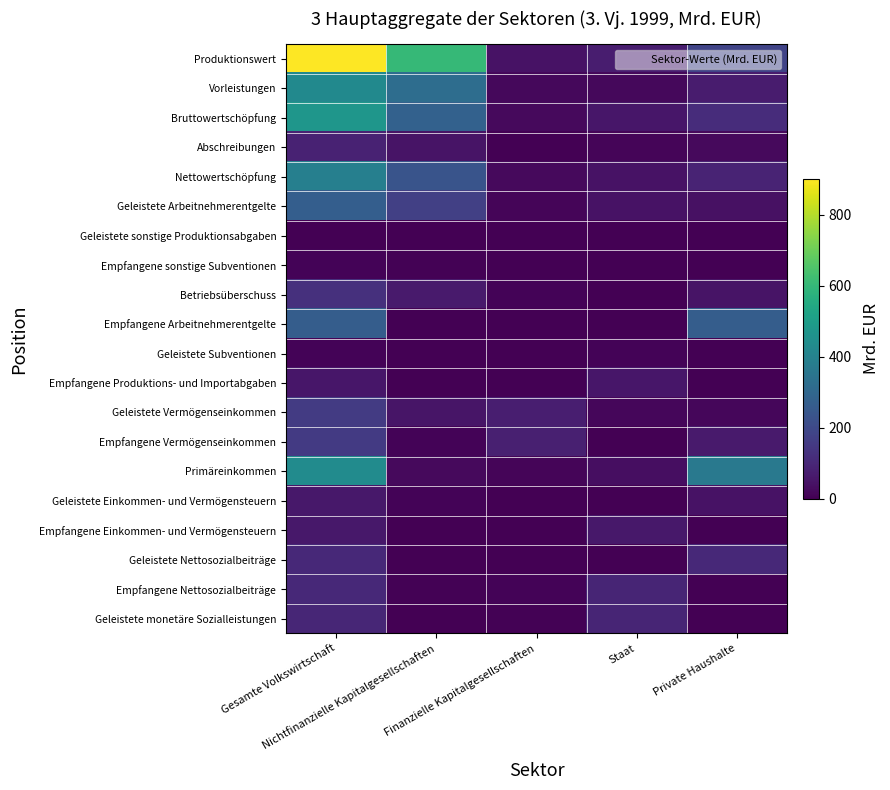

Reading left to right, what are all the values shown in this chart?

Produktionswert: Gesamte Volkswirtschaft=901.2	Nichtfinanzielle Kapitalgesellschaften=602.9	Finanzielle Kapitalgesellschaften=43.0	Staat=72.6	Private Haushalte=182.7
Vorleistungen: Gesamte Volkswirtschaft=428.4	Nichtfinanzielle Kapitalgesellschaften=321.4	Finanzielle Kapitalgesellschaften=19.0	Staat=18.9	Private Haushalte=69.1
Bruttowertschöpfung: Gesamte Volkswirtschaft=472.8	Nichtfinanzielle Kapitalgesellschaften=281.5	Finanzielle Kapitalgesellschaften=24.1	Staat=53.7	Private Haushalte=113.6
Abschreibungen: Gesamte Volkswirtschaft=85.4	Nichtfinanzielle Kapitalgesellschaften=48.7	Finanzielle Kapitalgesellschaften=2.0	Staat=11.4	Private Haushalte=23.4
Nettowertschöpfung: Gesamte Volkswirtschaft=387.4	Nichtfinanzielle Kapitalgesellschaften=232.7	Finanzielle Kapitalgesellschaften=22.1	Staat=42.3	Private Haushalte=90.3
Geleistete Arbeitnehmerentgelte: Gesamte Volkswirtschaft=268.3	Nichtfinanzielle Kapitalgesellschaften=171.2	Finanzielle Kapitalgesellschaften=13.3	Staat=42.9	Private Haushalte=40.9
Geleistete sonstige Produktionsabgaben: Gesamte Volkswirtschaft=3.3	Nichtfinanzielle Kapitalgesellschaften=1.6	Finanzielle Kapitalgesellschaften=0.1	Staat=0.0	Private Haushalte=1.6
Empfangene sonstige Subventionen: Gesamte Volkswirtschaft=7.5	Nichtfinanzielle Kapitalgesellschaften=6.3	Finanzielle Kapitalgesellschaften=0.0	Staat=0.3	Private Haushalte=1.0
Betriebsüberschuss: Gesamte Volkswirtschaft=123.3	Nichtfinanzielle Kapitalgesellschaften=66.2	Finanzielle Kapitalgesellschaften=8.7	Staat=0.0	Private Haushalte=48.7
Empfangene Arbeitnehmerentgelte: Gesamte Volkswirtschaft=267.3	Nichtfinanzielle Kapitalgesellschaften=0.0	Finanzielle Kapitalgesellschaften=0.0	Staat=0.0	Private Haushalte=267.3
Geleistete Subventionen: Gesamte Volkswirtschaft=8.7	Nichtfinanzielle Kapitalgesellschaften=0.0	Finanzielle Kapitalgesellschaften=0.0	Staat=8.7	Private Haushalte=0.0
Empfangene Produktions- und Importabgaben: Gesamte Volkswirtschaft=55.5	Nichtfinanzielle Kapitalgesellschaften=0.0	Finanzielle Kapitalgesellschaften=0.0	Staat=55.5	Private Haushalte=0.0
Geleistete Vermögenseinkommen: Gesamte Volkswirtschaft=158.3	Nichtfinanzielle Kapitalgesellschaften=49.7	Finanzielle Kapitalgesellschaften=77.4	Staat=15.4	Private Haushalte=15.8
Empfangene Vermögenseinkommen: Gesamte Volkswirtschaft=154.2	Nichtfinanzielle Kapitalgesellschaften=7.5	Finanzielle Kapitalgesellschaften=79.6	Staat=2.8	Private Haushalte=64.3
Primäreinkommen: Gesamte Volkswirtschaft=433.2	Nichtfinanzielle Kapitalgesellschaften=24.1	Finanzielle Kapitalgesellschaften=10.8	Staat=33.9	Private Haushalte=364.5
Geleistete Einkommen- und Vermögensteuern: Gesamte Volkswirtschaft=56.6	Nichtfinanzielle Kapitalgesellschaften=9.6	Finanzielle Kapitalgesellschaften=3.4	Staat=0.0	Private Haushalte=43.6
Empfangene Einkommen- und Vermögensteuern: Gesamte Volkswirtschaft=57.0	Nichtfinanzielle Kapitalgesellschaften=0.0	Finanzielle Kapitalgesellschaften=0.0	Staat=57.0	Private Haushalte=0.0
Geleistete Nettosozialbeiträge: Gesamte Volkswirtschaft=104.7	Nichtfinanzielle Kapitalgesellschaften=0.0	Finanzielle Kapitalgesellschaften=0.0	Staat=0.0	Private Haushalte=104.7
Empfangene Nettosozialbeiträge: Gesamte Volkswirtschaft=105.2	Nichtfinanzielle Kapitalgesellschaften=3.9	Finanzielle Kapitalgesellschaften=7.6	Staat=93.6	Private Haushalte=0.1
Geleistete monetäre Sozialleistungen: Gesamte Volkswirtschaft=98.5	Nichtfinanzielle Kapitalgesellschaften=2.6	Finanzielle Kapitalgesellschaften=4.0	Staat=91.8	Private Haushalte=0.1